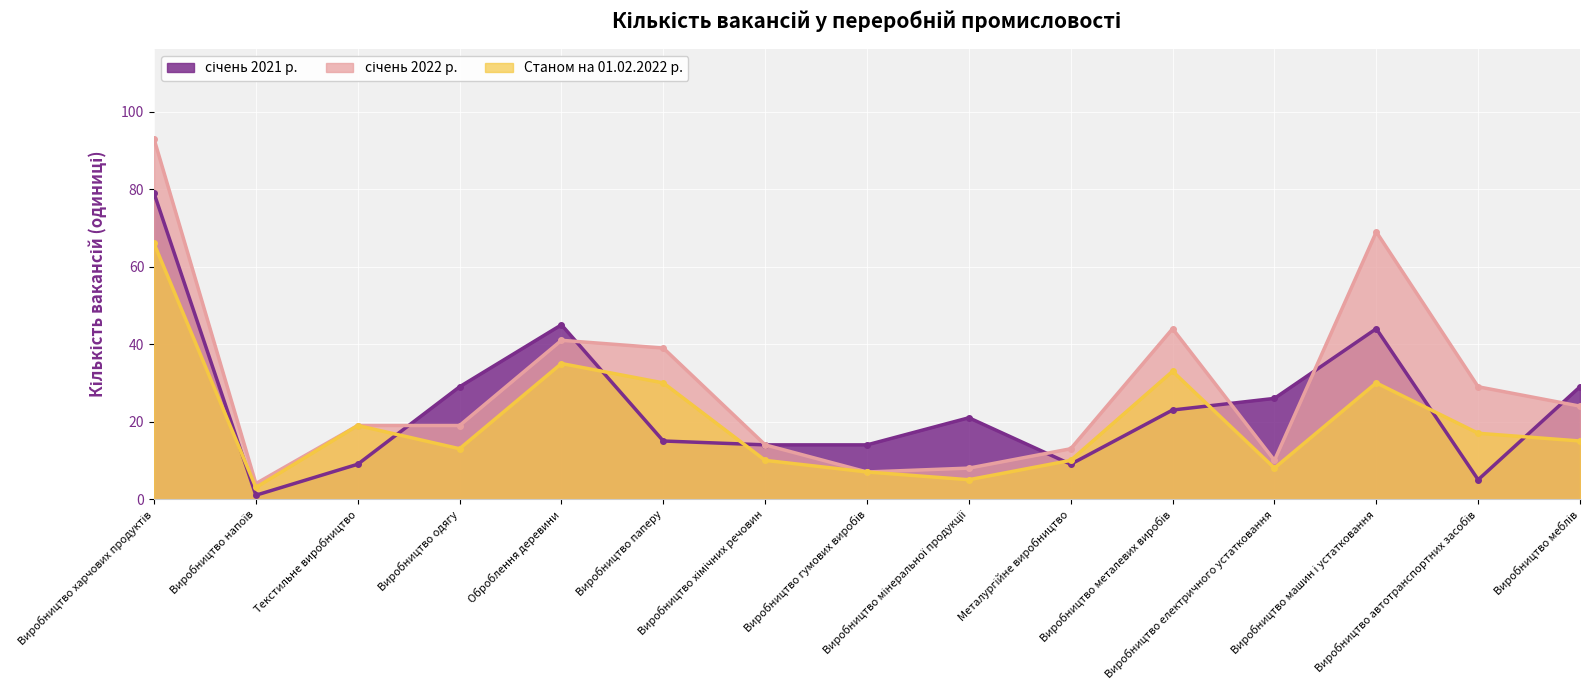

At which category is the sum across all series the highest?

Виробництво харчових продуктів